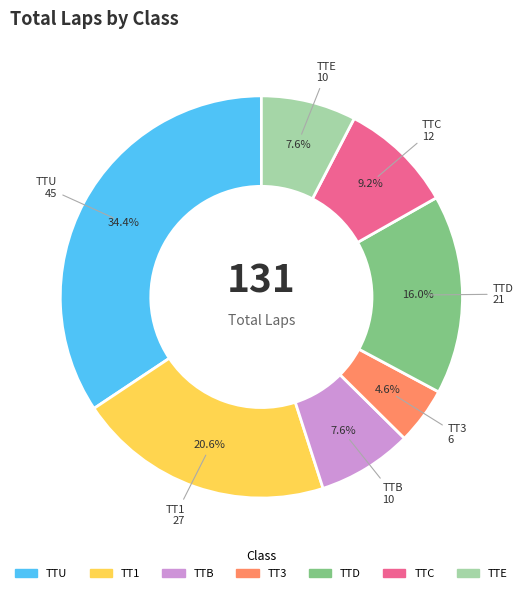

What percentage is the TT3 slice, to the nearest percent?

5%